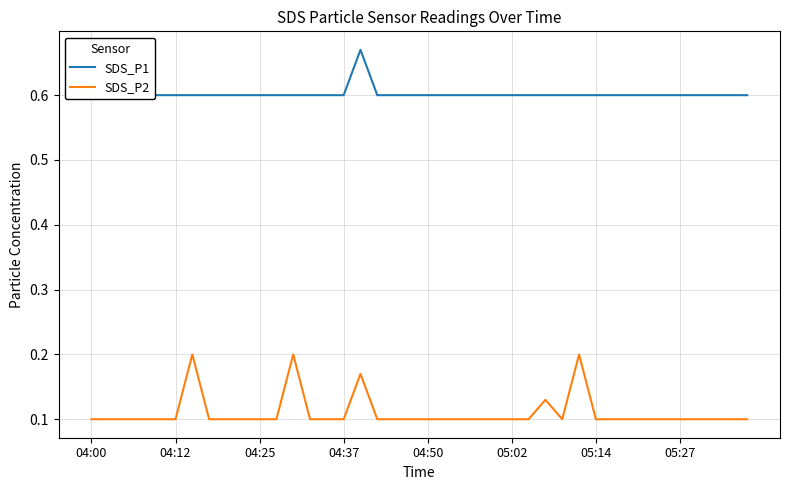

What is the difference between the maximum and second lowest values in the SDS_P1 series?

0.1